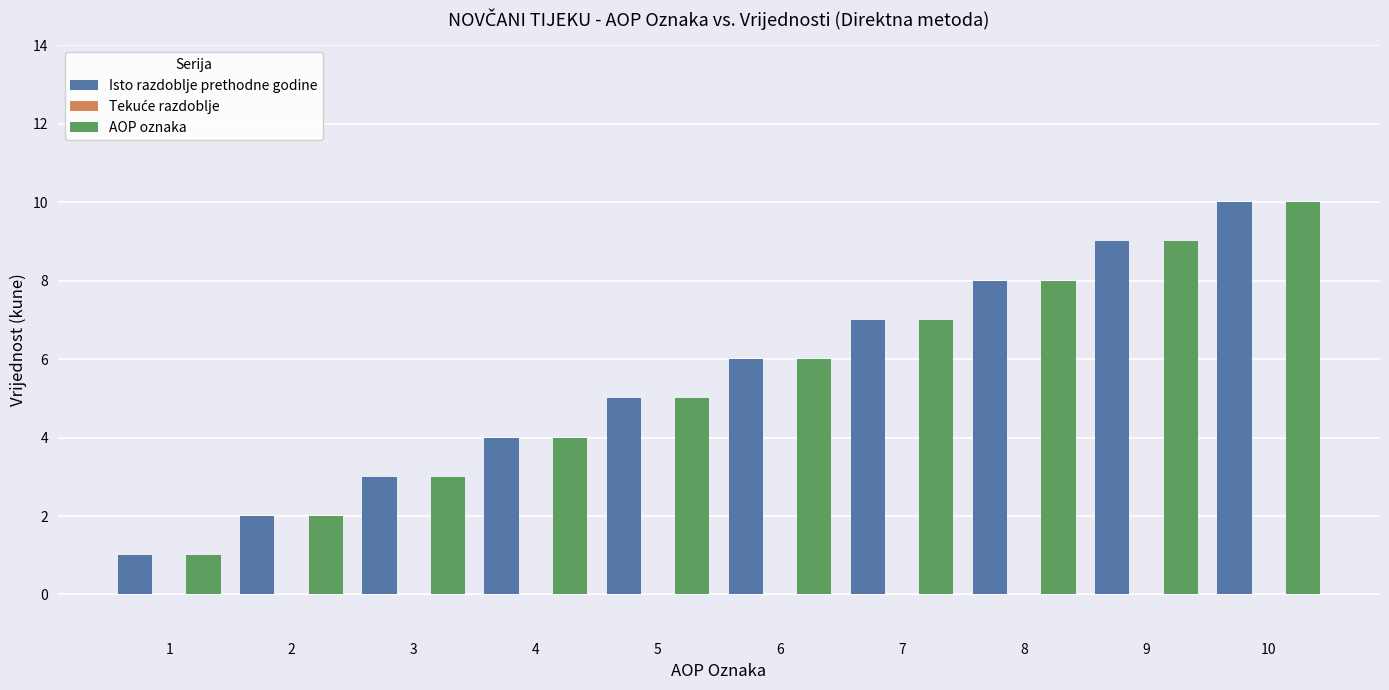

How many Isto razdoblje prethodne godine values are between 3 and 8?

6